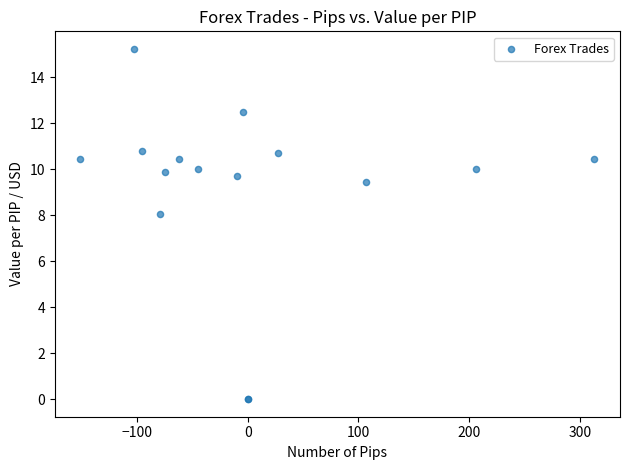

What Y value in the scatter plot is closest to 7?

8.0